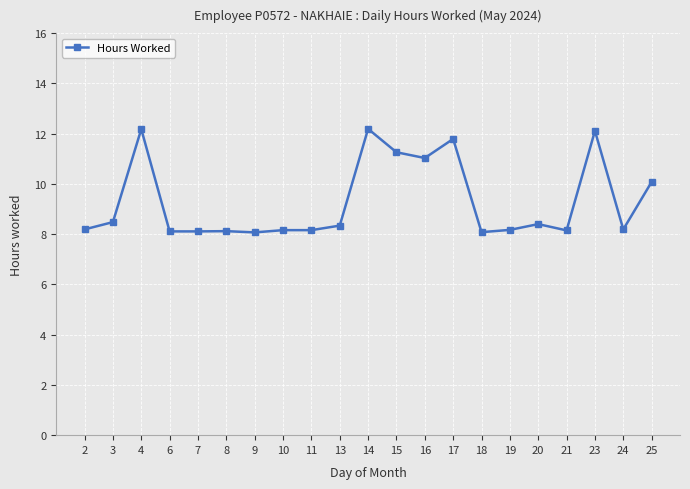

What is the change in value from 14 to 16?

-1.2